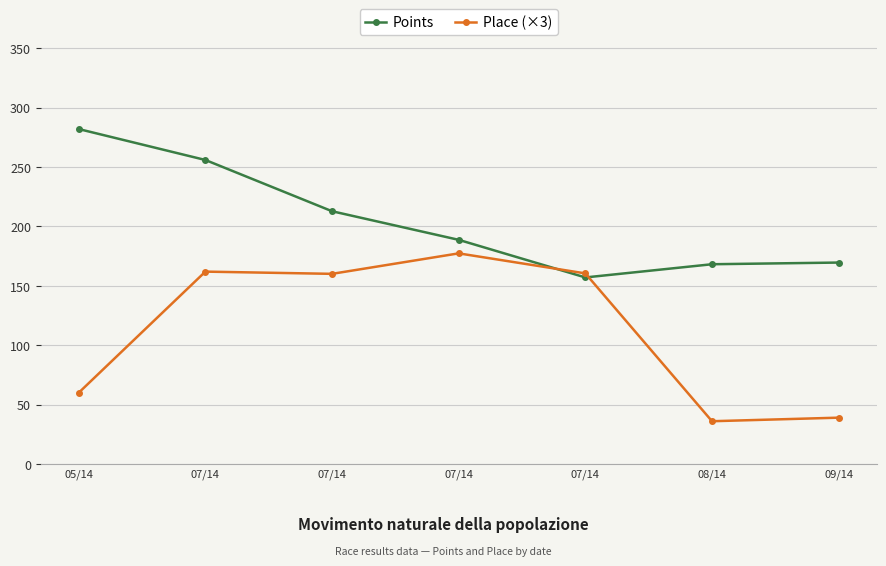

How many data points in Points are less than 188?

3